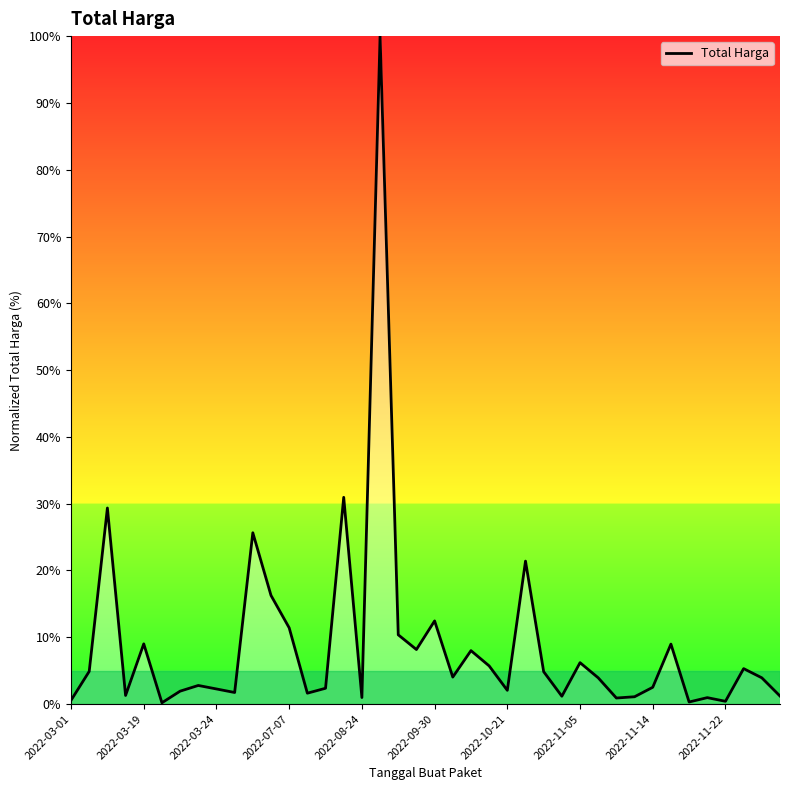

What is the difference between the maximum and minimum values?

99.8